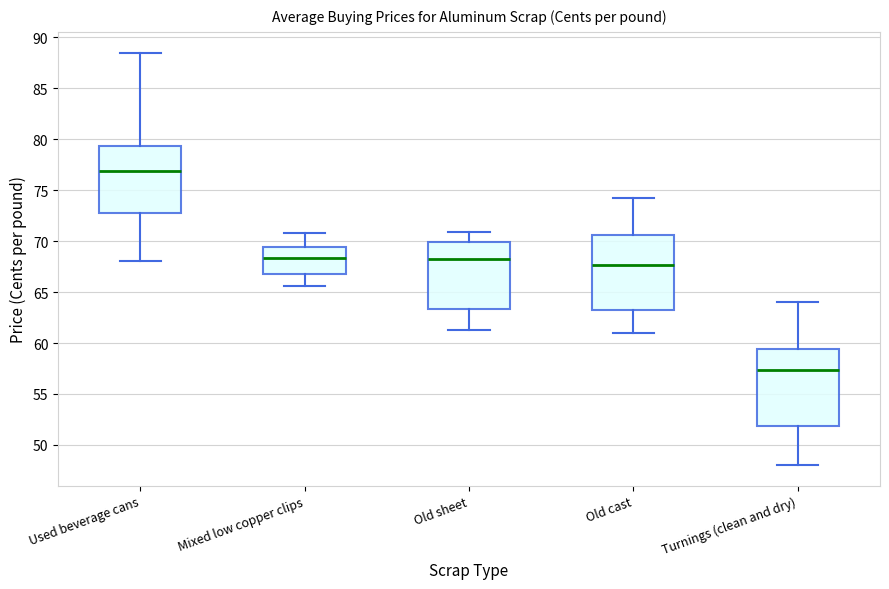

Where is the lower edge of the box for Used beverage cans on the y-axis? The values are not printed on the chart, so give them approximately, as read against the axis.

73.0